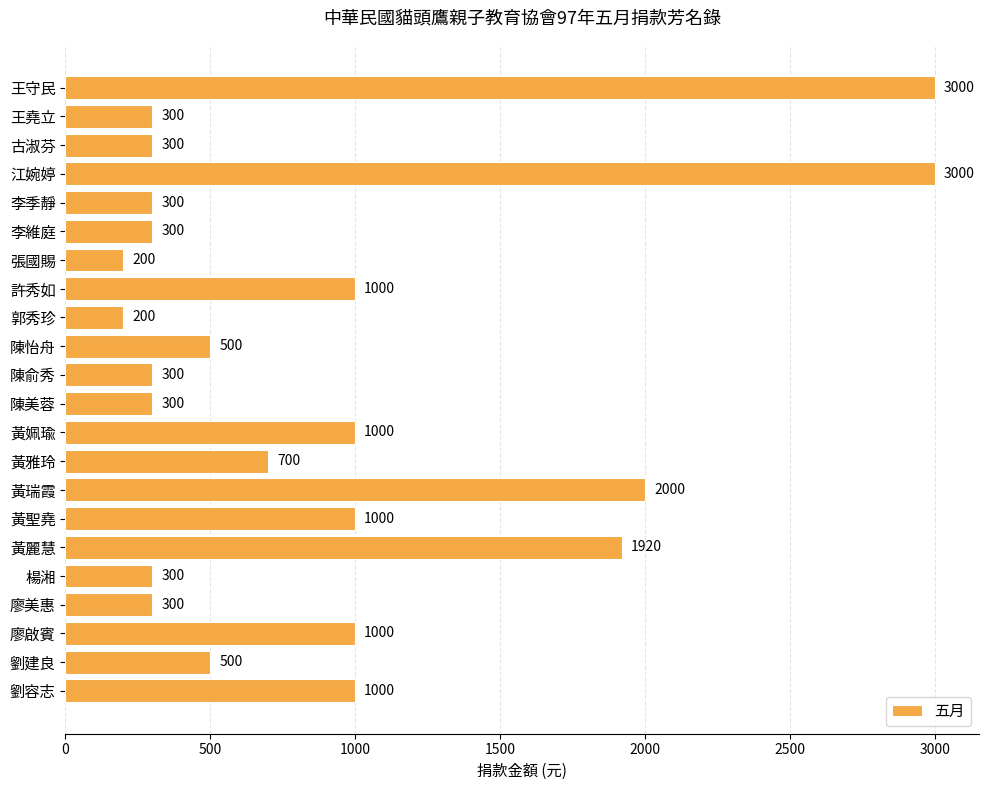

What is the label of the 22nd bar from the top?

劉容志